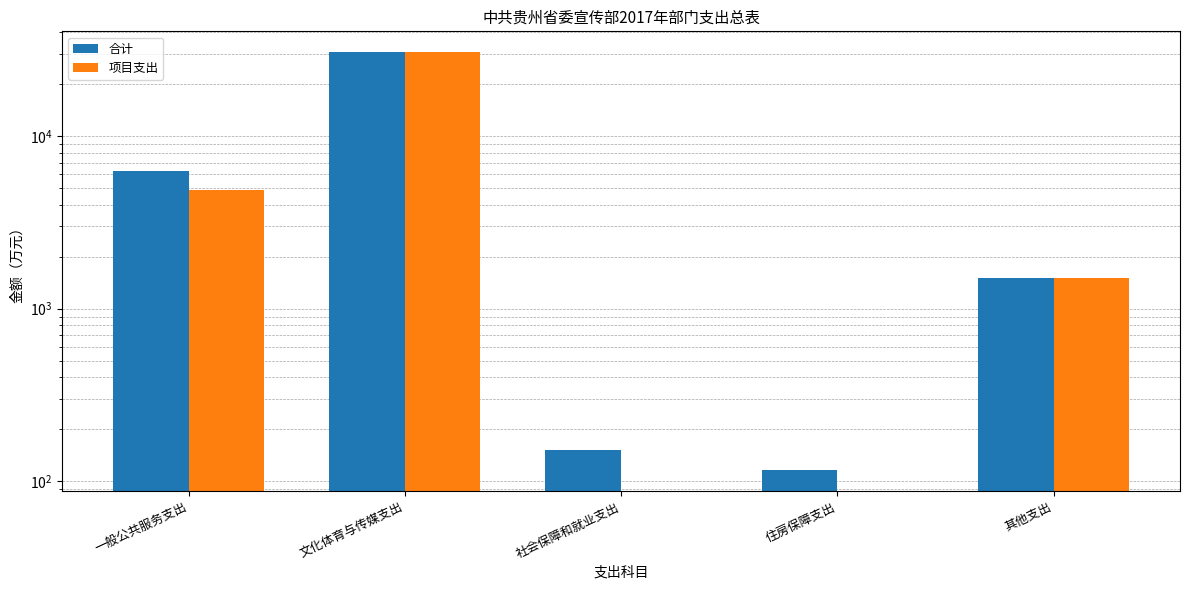

Reading left to right, list all the values displayed in this chart.

合计: 一般公共服务支出=6305.8	文化体育与传媒支出=30571.9	社会保障和就业支出=152.6	住房保障支出=115.7	其他支出=1500.0
项目支出: 一般公共服务支出=4896.8	文化体育与传媒支出=30571.9	社会保障和就业支出=0.0	住房保障支出=0.0	其他支出=1500.0